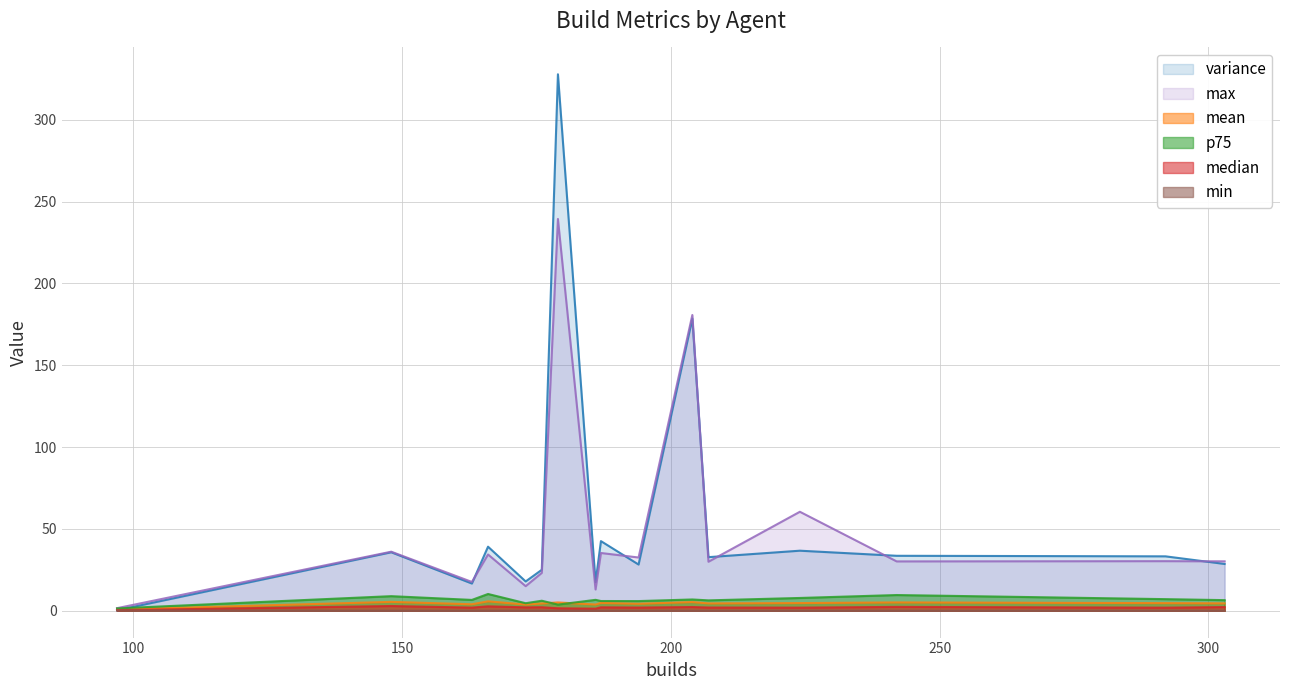

What is the difference between the maximum and minimum values in the median series?

2.6